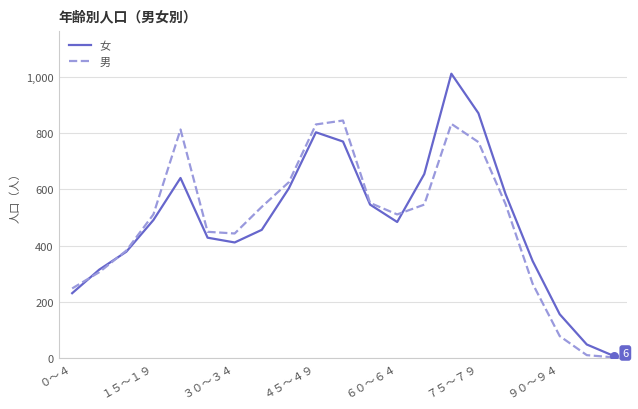

Which series has the largest range (max minus min)?

女